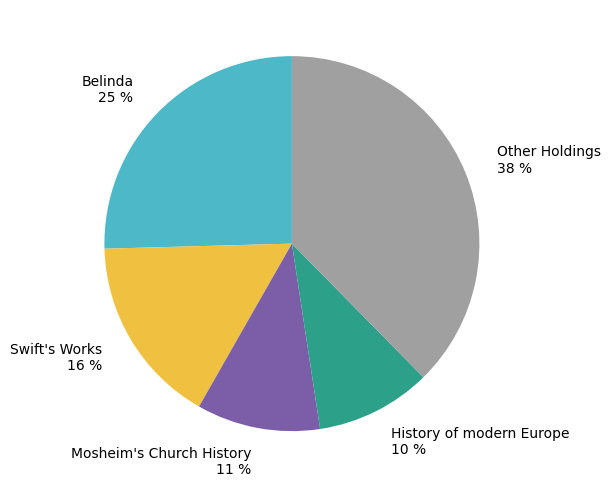

Does any single category account for the majority?

No